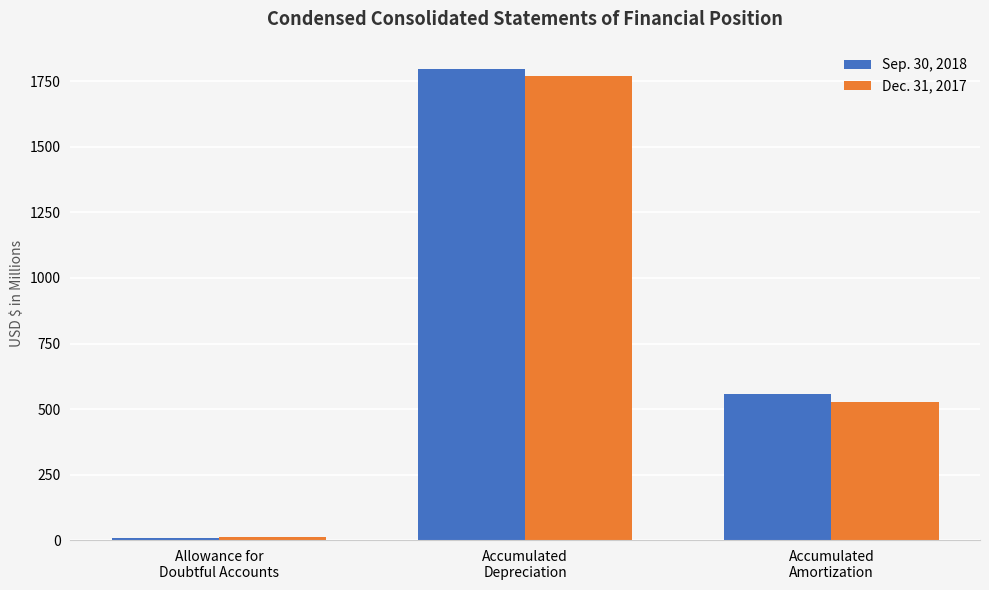

Reading left to right, transcribe all the data shown in this chart.

Sep. 30, 2018: 9	1796	556
Dec. 31, 2017: 13	1770	528